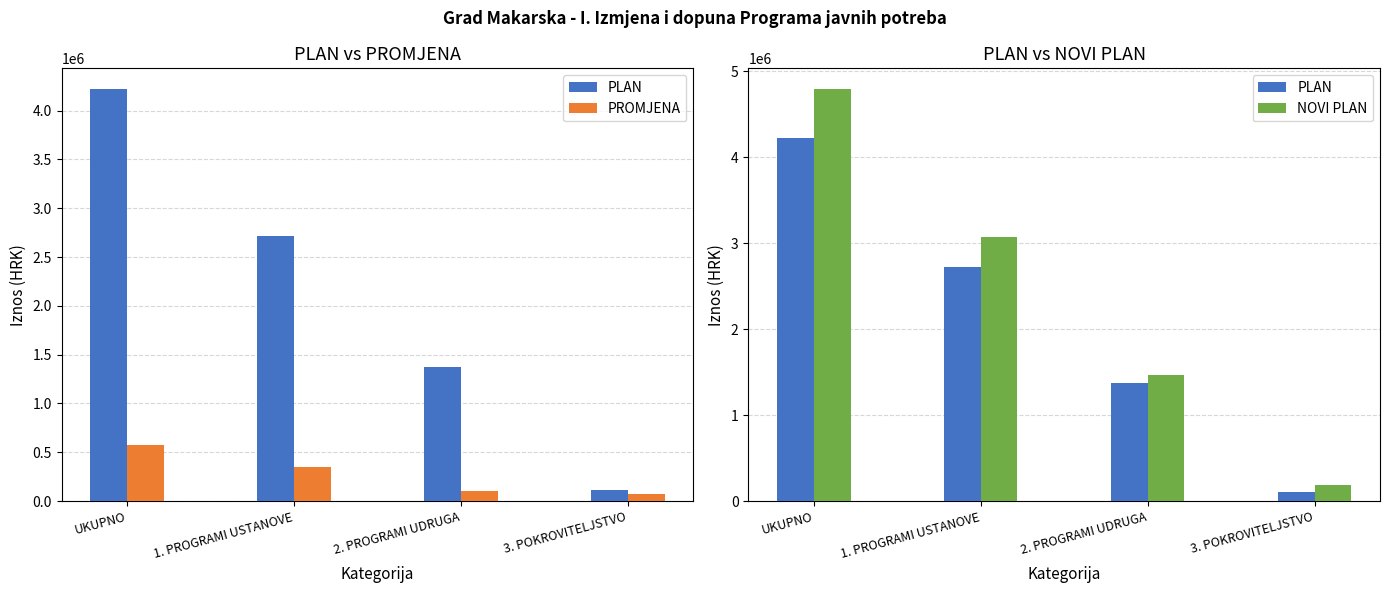

Is it true that NOVI PLAN equals 256110 at 3. POKROVITELJSTVO?

False